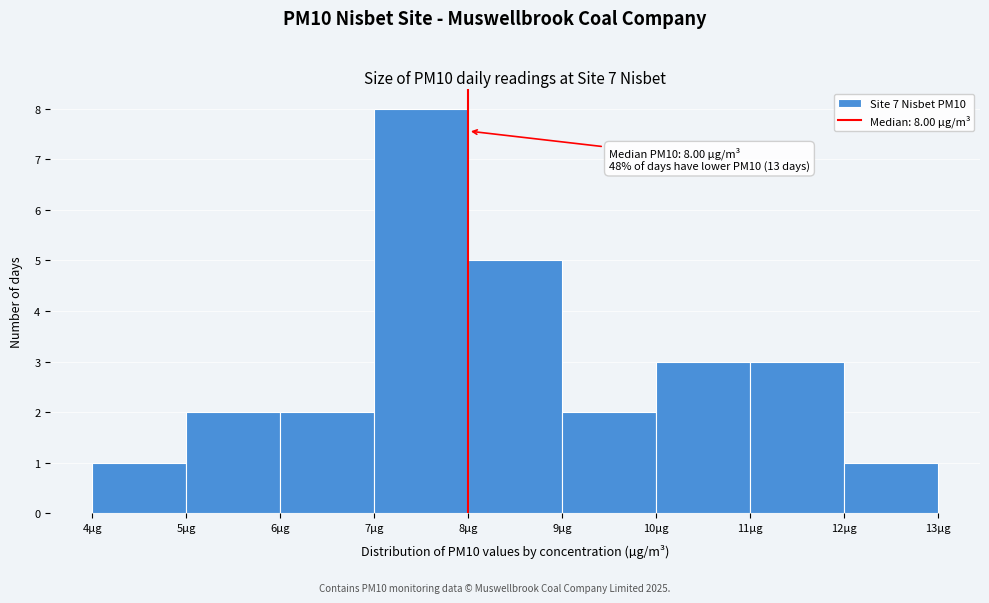

Which range on the x-axis has the tallest bar?

7 to 8